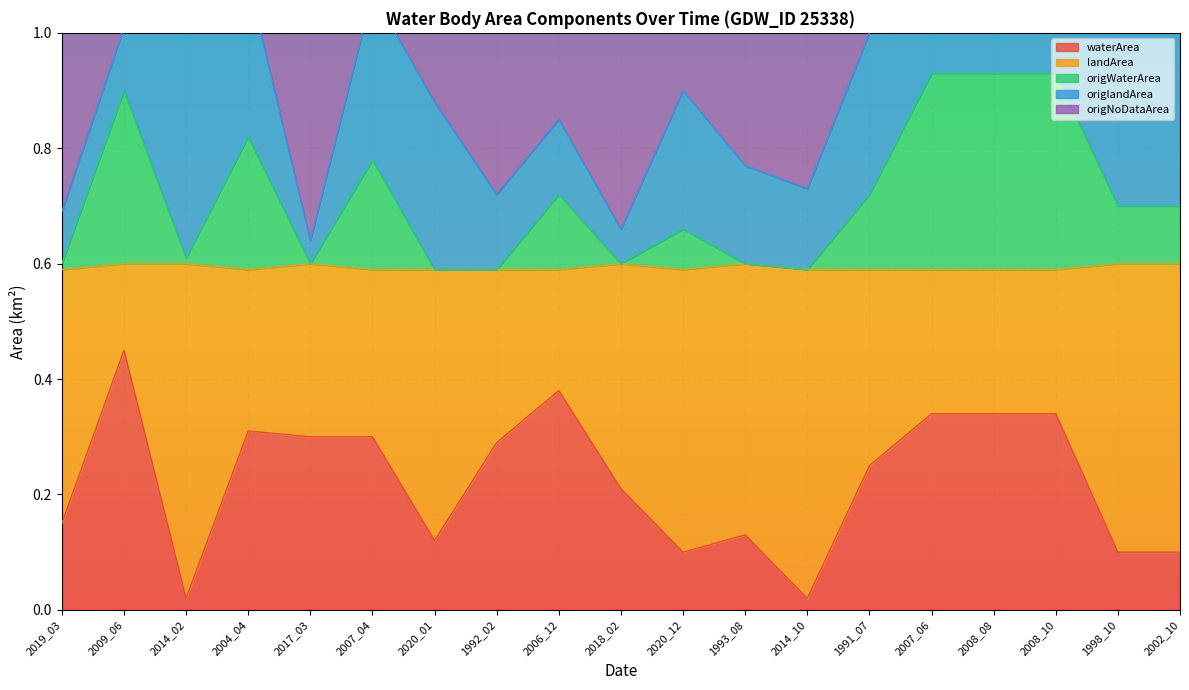

The waterArea series shows 0.3 at 2017_03. True or false?

True